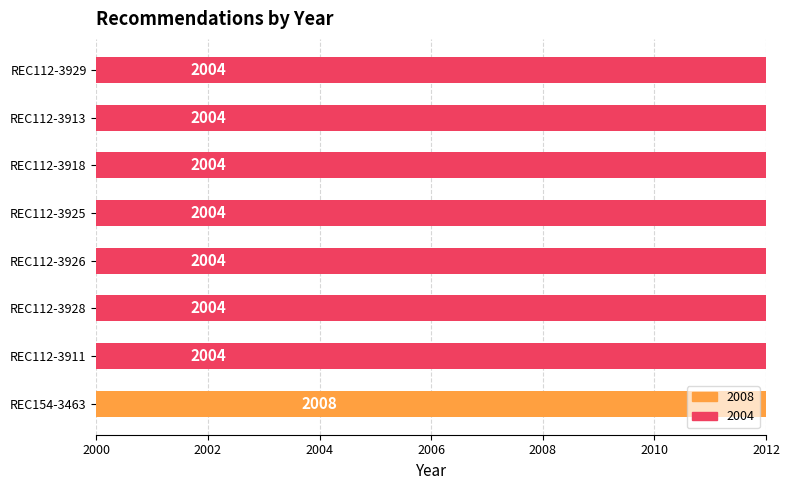

Count the number of values greater than 2004.

1